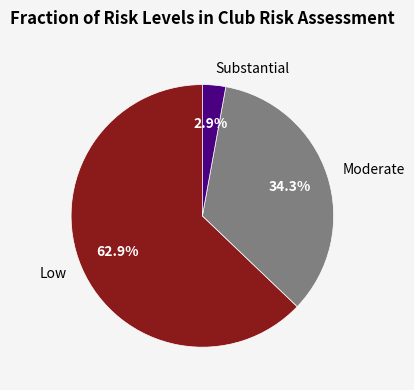

Count the number of slices in the pie.

3